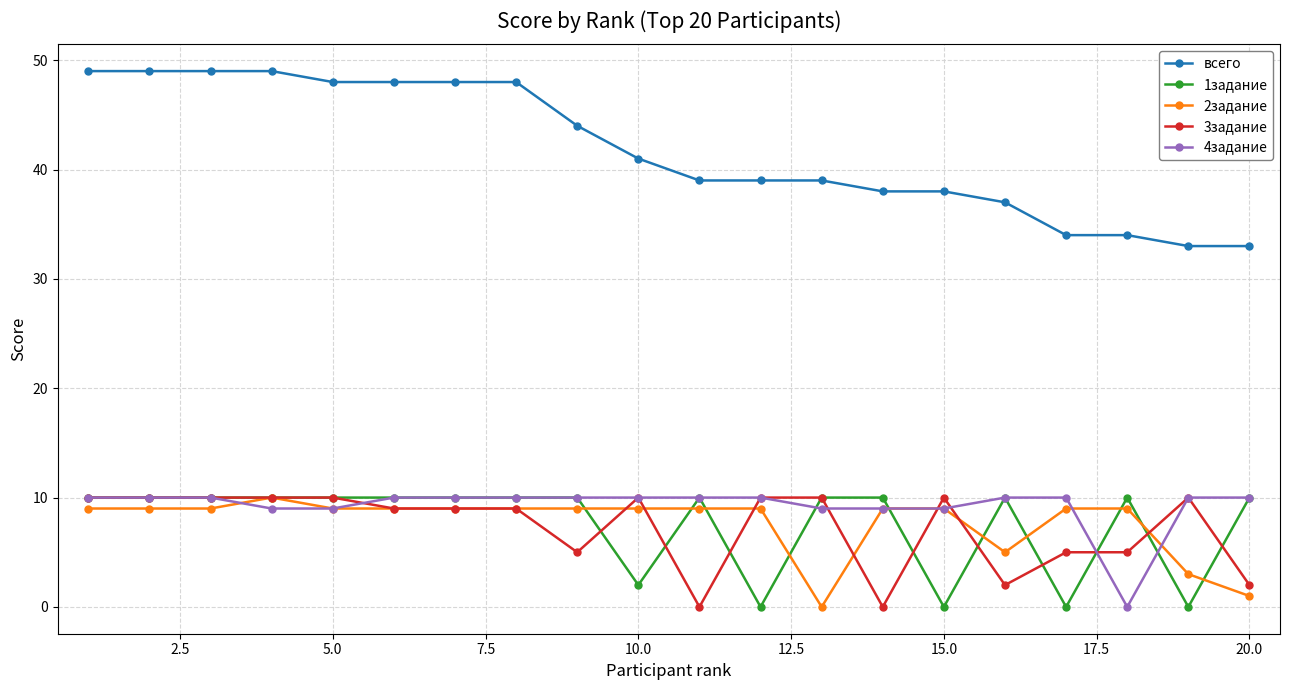

What is the maximum value shown in the chart?

49